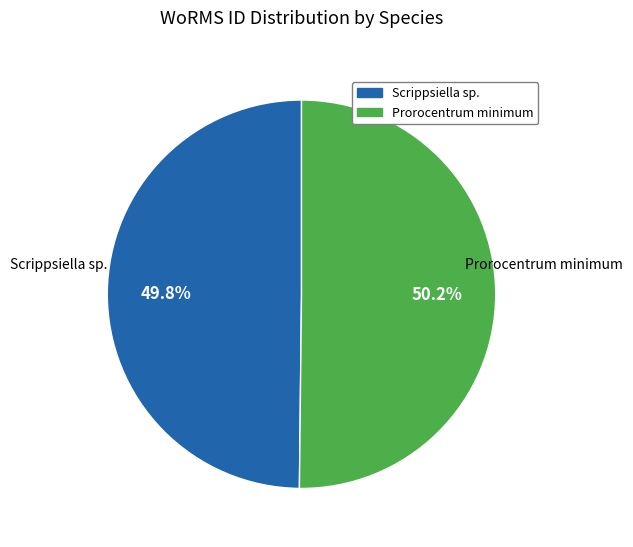

What is the ratio of the value at Prorocentrum minimum to the value at Scrippsiella sp.?

1.0